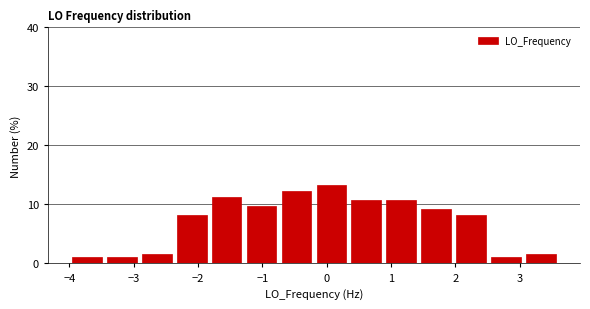

Reading left to right, list every bar in this chart as the range it spans on the x-axis followed by its height. Neither the bar edges nor the heights are printed on the chart, so give them approximately, as read against the axes.

-4.0 to -3.5: 1
-3.5 to -2.9: 1
-2.9 to -2.4: 2
-2.4 to -1.8: 8
-1.8 to -1.3: 11
-1.3 to -0.7: 10
-0.7 to -0.2: 12
-0.2 to 0.3: 13
0.3 to 0.9: 11
0.9 to 1.4: 11
1.4 to 2.0: 9
2.0 to 2.5: 8
2.5 to 3.1: 1
3.1 to 3.6: 2